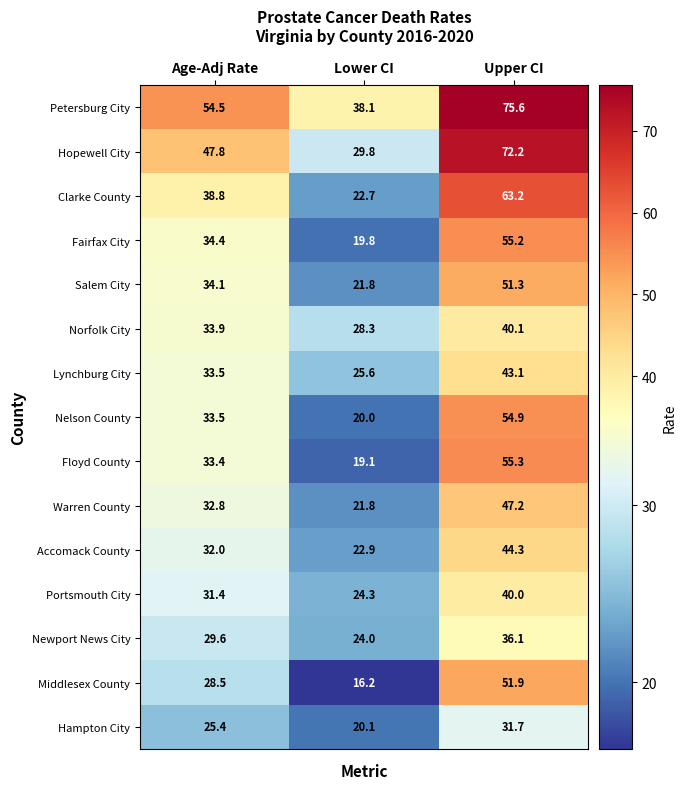

Which label corresponds to the largest value in the chart?

Upper CI